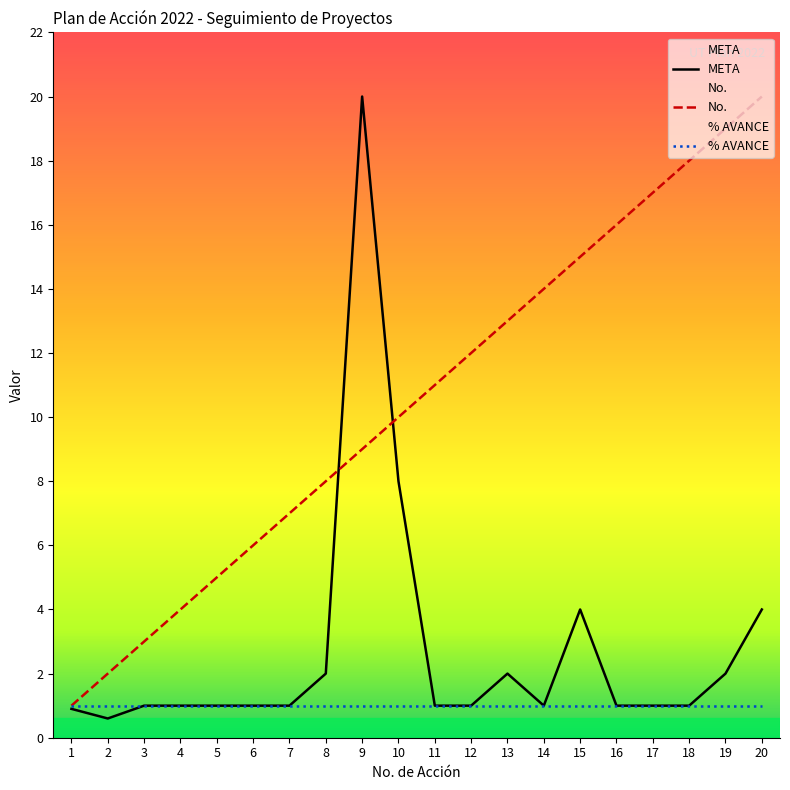

What is the value of the META point at the 17th from the left?

1.0